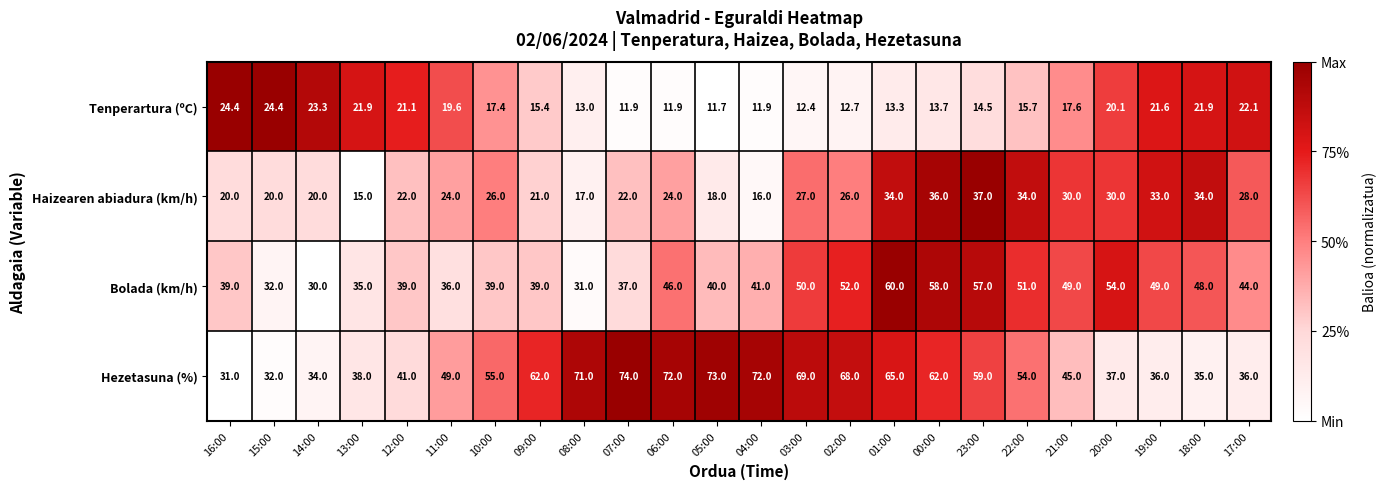

List the series in order of their peak value, highest first.

Hezetasuna (%), Bolada (km/h), Haizearen abiadura (km/h), Tenperartura (ºC)